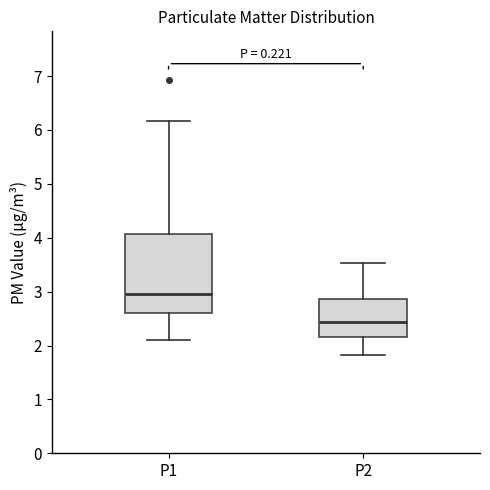

Where is the upper edge of the box for P1 on the y-axis? The values are not printed on the chart, so give them approximately, as read against the axis.

4.1